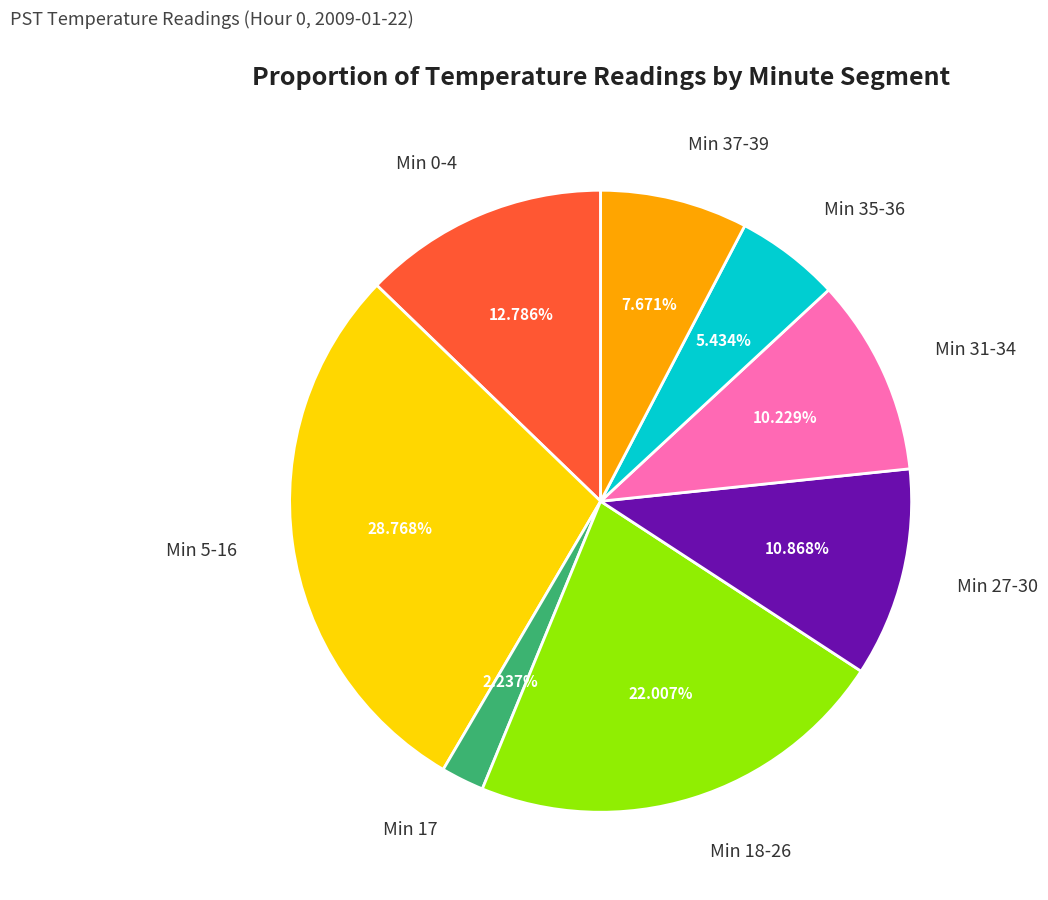

To the nearest percent, what is the average slice percentage?

12%